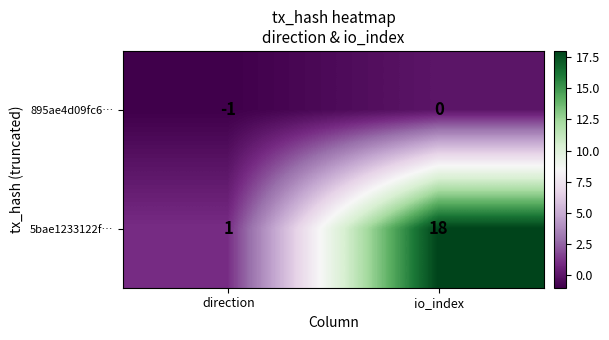

Read the 5bae1233122f… value at io_index, to the nearest 10.

20